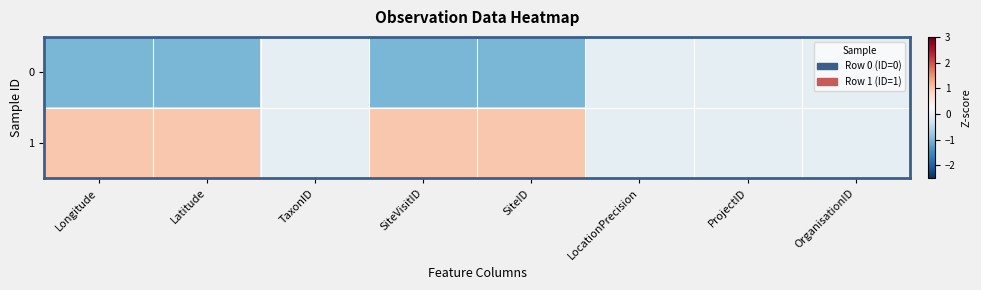

Between SiteVisitID and OrganisationID, which is larger?

OrganisationID